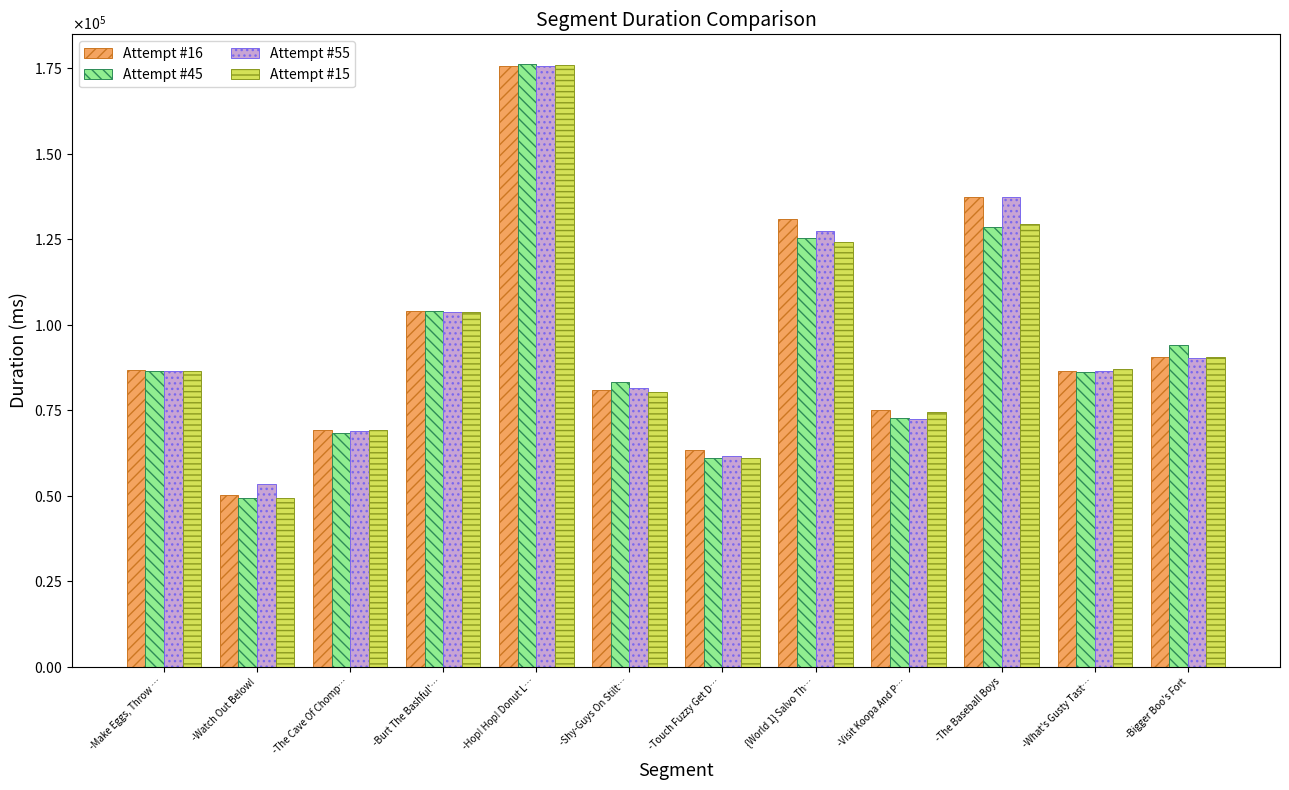

Reading left to right, list all the values displayed in this chart.

Attempt #16: -Make Eggs, Throw …=86771	-Watch Out Below!=50283	-The Cave Of Chomp…=69114	-Burt The Bashful'…=103922	-Hop! Hop! Donut L…=175811	-Shy-Guys On Stilt…=80995	-Touch Fuzzy Get D…=63516	{World 1} Salvo Th…=131071	-Visit Koopa And P…=75215	-The Baseball Boys=137383	-What's Gusty Tast…=86508	-Bigger Boo's Fort=90698
Attempt #45: -Make Eggs, Throw …=86602	-Watch Out Below!=49436	-The Cave Of Chomp…=68417	-Burt The Bashful'…=104056	-Hop! Hop! Donut L…=176171	-Shy-Guys On Stilt…=83405	-Touch Fuzzy Get D…=61018	{World 1} Salvo Th…=125406	-Visit Koopa And P…=72720	-The Baseball Boys=128580	-What's Gusty Tast…=86085	-Bigger Boo's Fort=94095
Attempt #55: -Make Eggs, Throw …=86385	-Watch Out Below!=53462	-The Cave Of Chomp…=68856	-Burt The Bashful'…=103709	-Hop! Hop! Donut L…=175746	-Shy-Guys On Stilt…=81440	-Touch Fuzzy Get D…=61774	{World 1} Salvo Th…=127353	-Visit Koopa And P…=72426	-The Baseball Boys=137262	-What's Gusty Tast…=86480	-Bigger Boo's Fort=90412
Attempt #15: -Make Eggs, Throw …=86627	-Watch Out Below!=49423	-The Cave Of Chomp…=69321	-Burt The Bashful'…=103662	-Hop! Hop! Donut L…=175865	-Shy-Guys On Stilt…=80484	-Touch Fuzzy Get D…=61121	{World 1} Salvo Th…=124149	-Visit Koopa And P…=74639	-The Baseball Boys=129455	-What's Gusty Tast…=86995	-Bigger Boo's Fort=90608